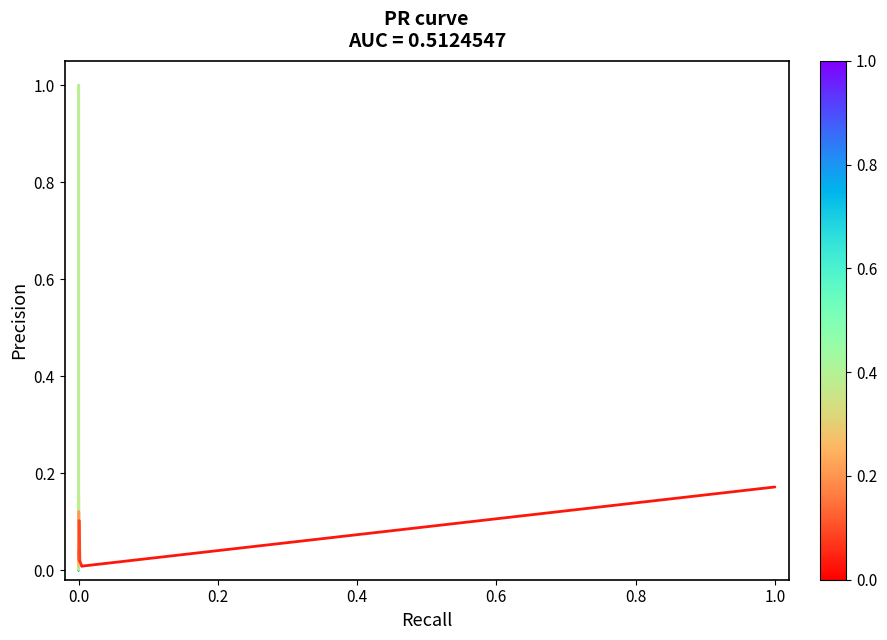

Does the chart have visible grid lines?

No